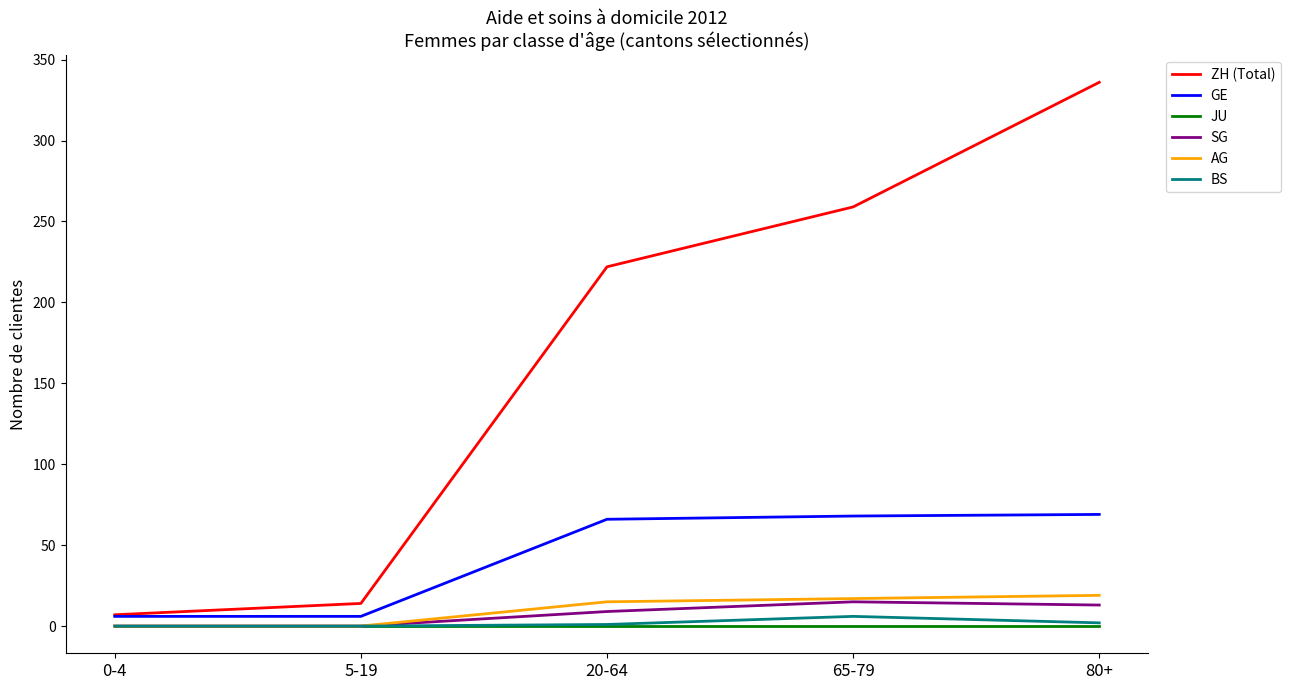

How many distinct data groups are displayed?

6